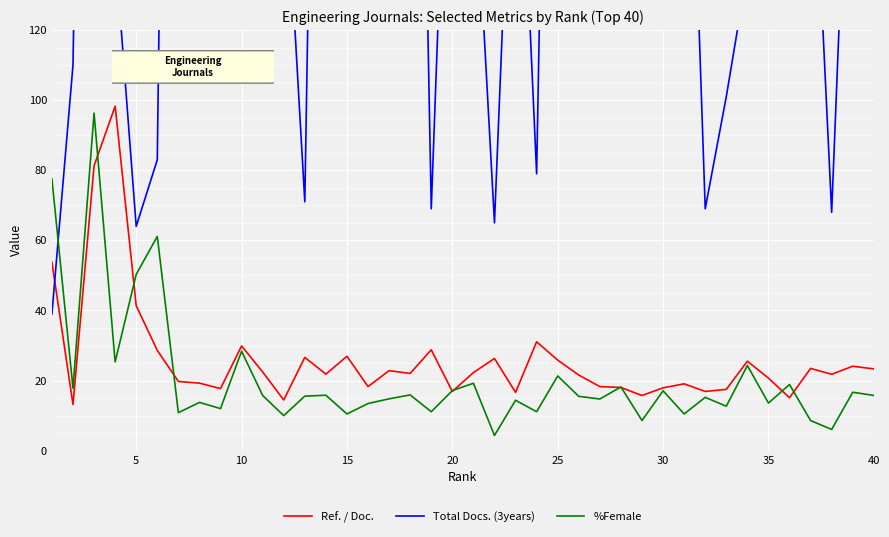

What are all the series names shown in the legend?

Ref. / Doc., Total Docs. (3years), %Female